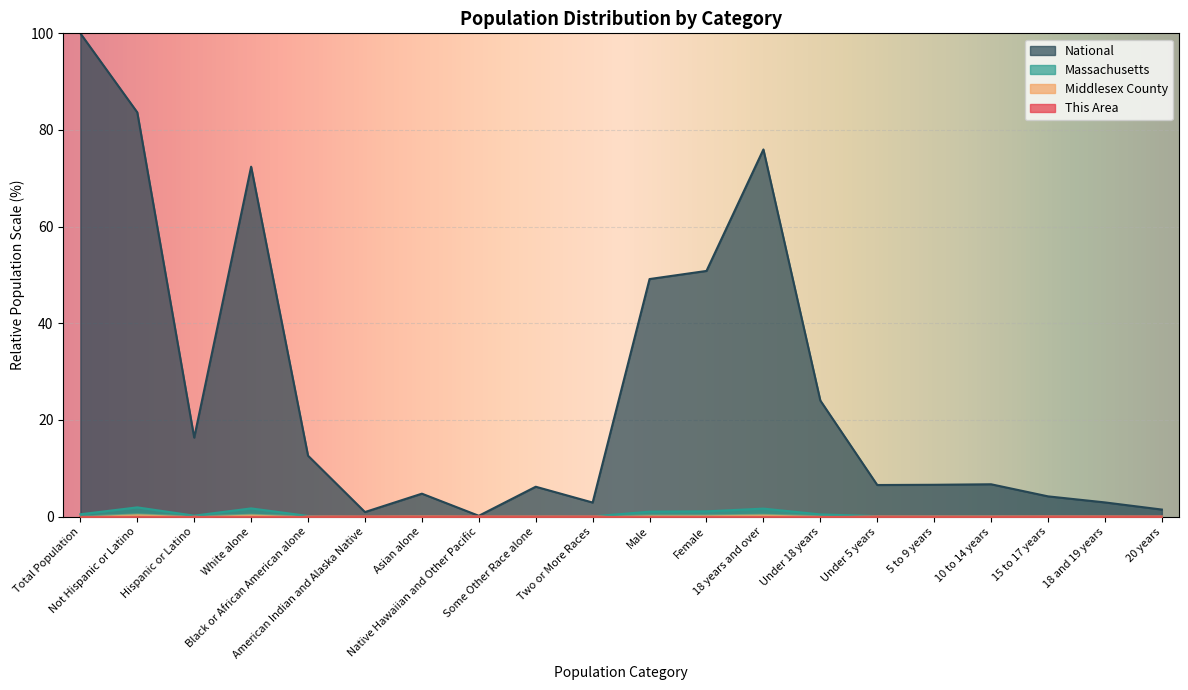

How many lines are shown in the chart?

4